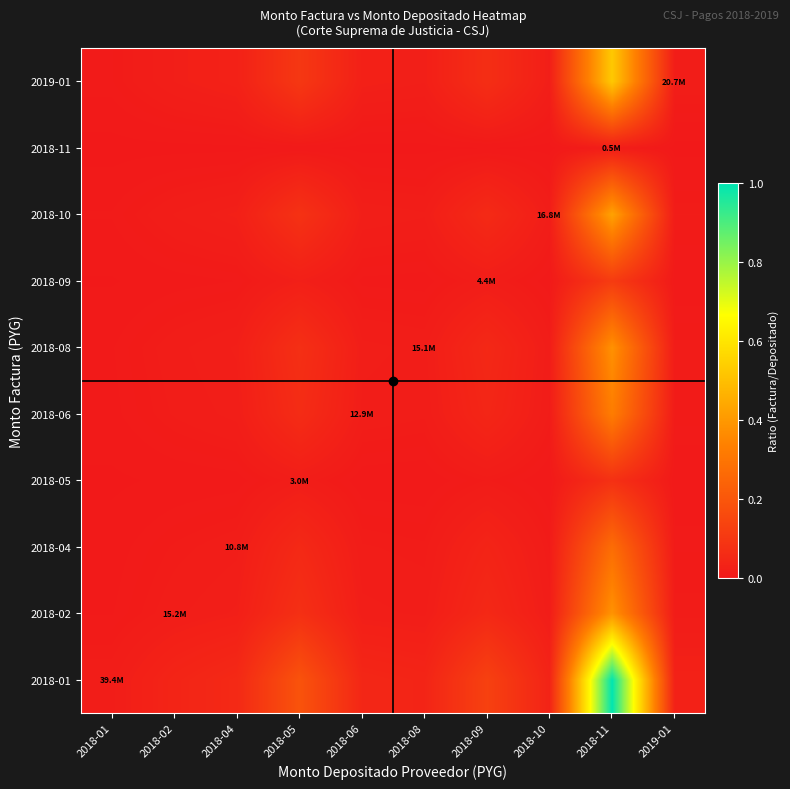

What is the total value across all series at 2018-04?

0.2